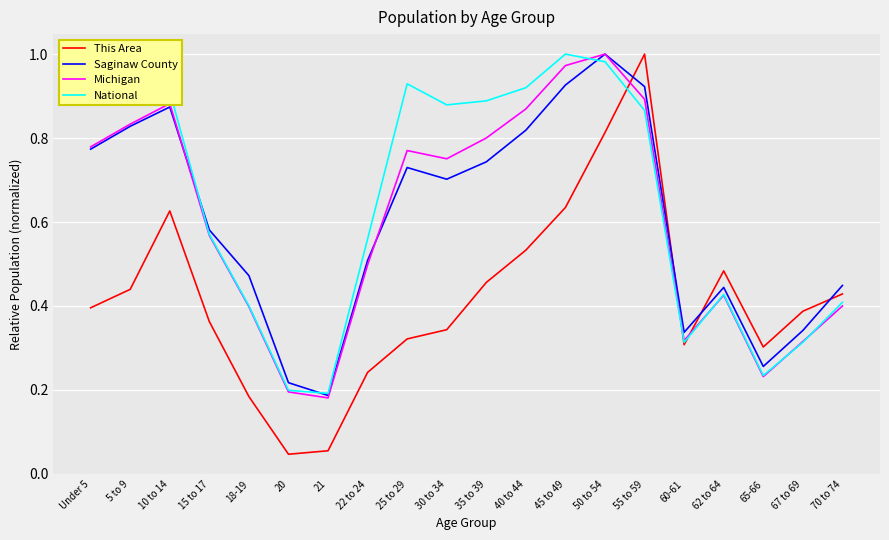

Is the value of National at 5 to 9 greater than the value of Michigan at 20?

Yes